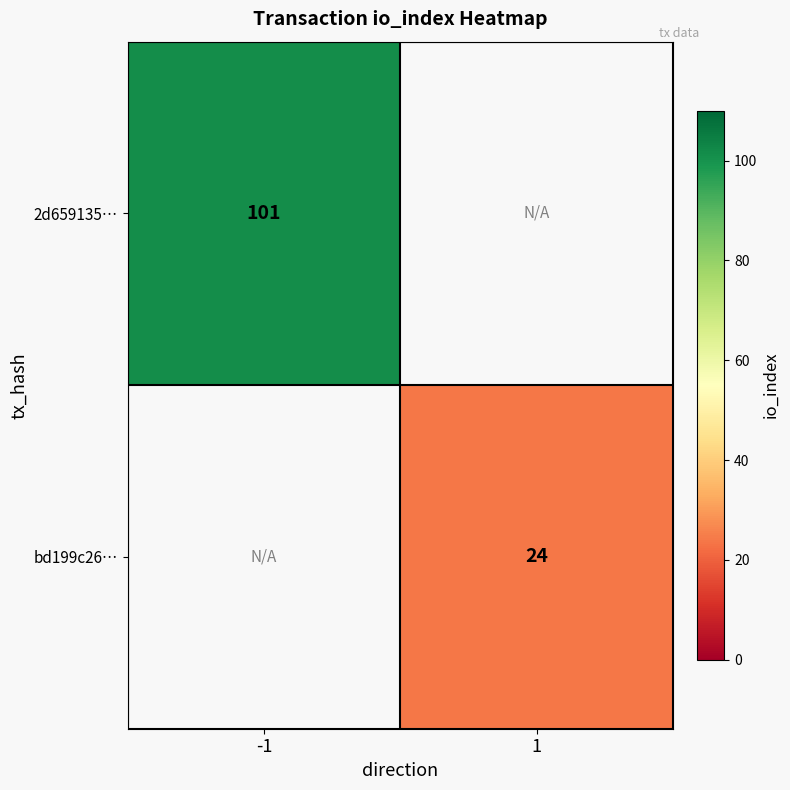

At which category does the chart reach its peak across all series?

-1